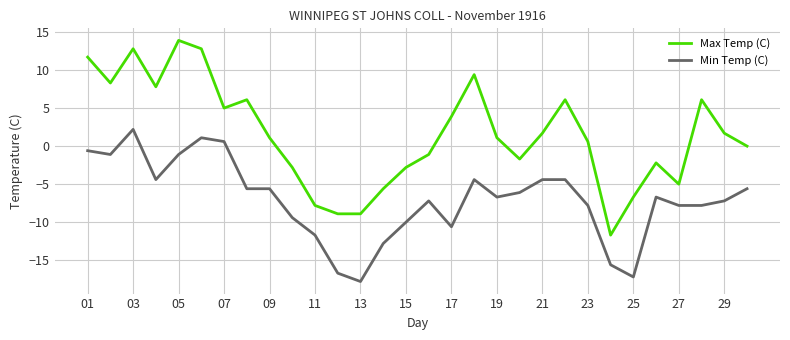

Which series has the largest total across all categories?

Max Temp (C)